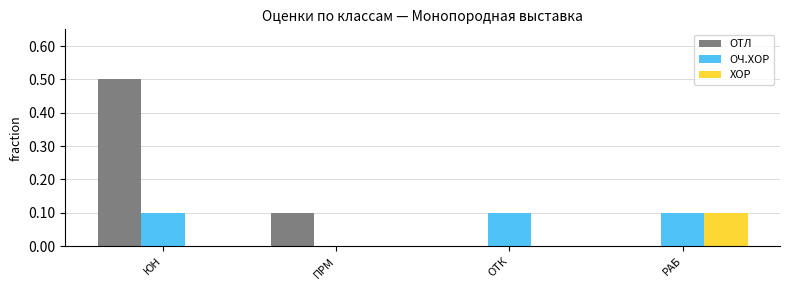

Reading left to right, transcribe all the data shown in this chart.

ОТЛ: ЮН=0.5	ПРМ=0.1	ОТК=0.0	РАБ=0.0
ОЧ.ХОР: ЮН=0.1	ПРМ=0.0	ОТК=0.1	РАБ=0.1
ХОР: ЮН=0.0	ПРМ=0.0	ОТК=0.0	РАБ=0.1